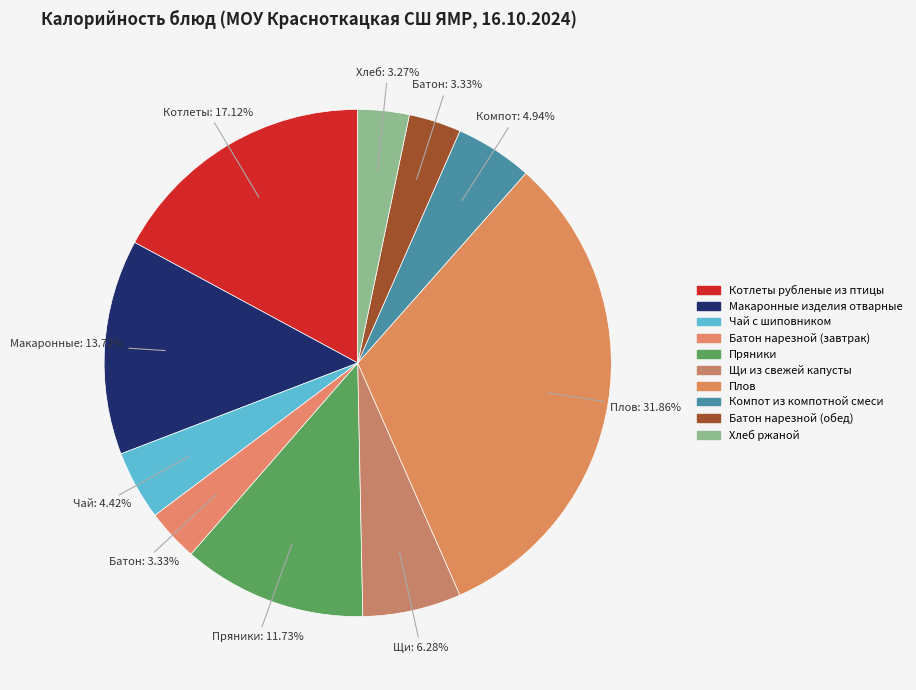

How many segments does this pie chart have?

10